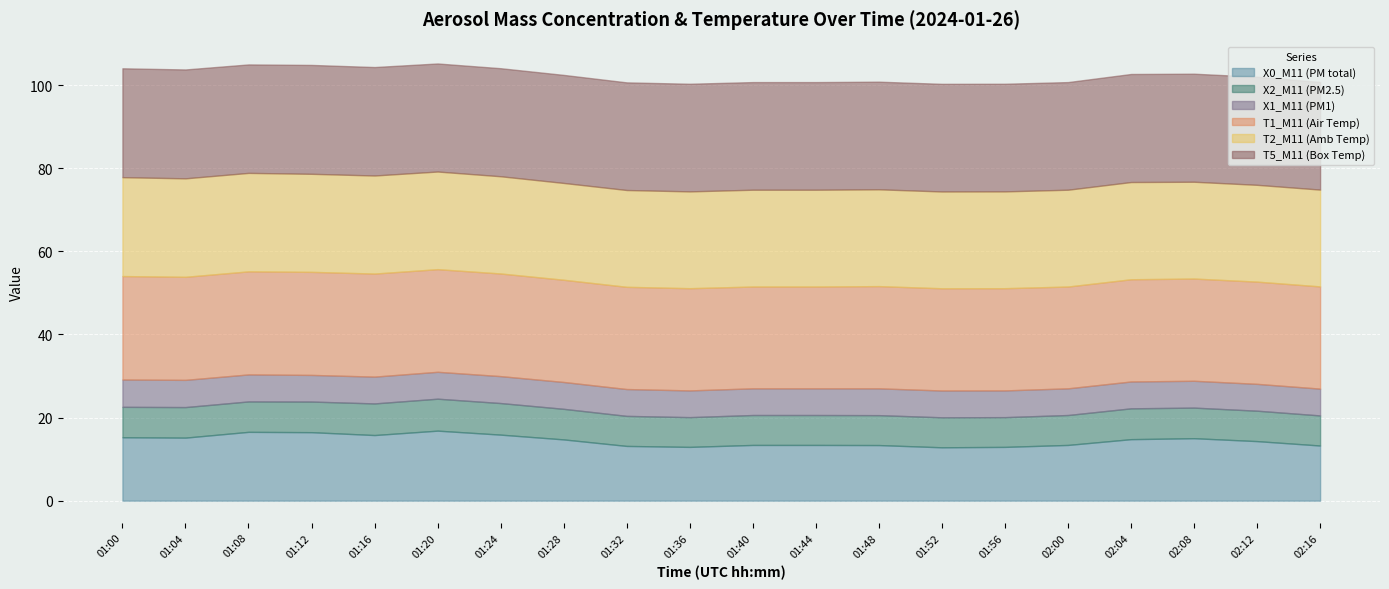

What is the difference between the maximum and minimum values in the T5_M11 (Box Temp) series?

0.3